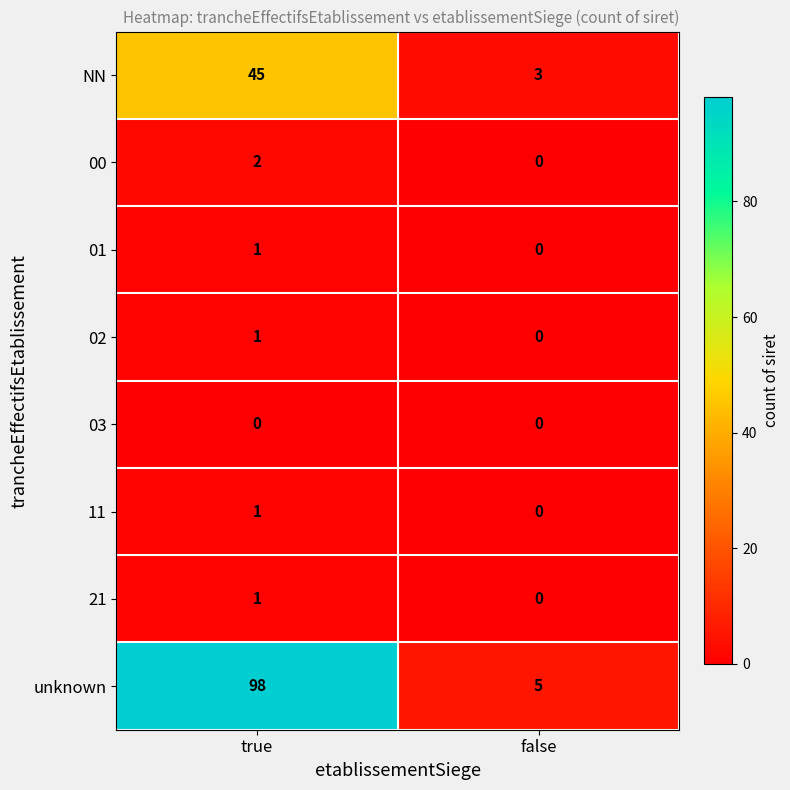

What is the difference between the unknown values at true and false?

93